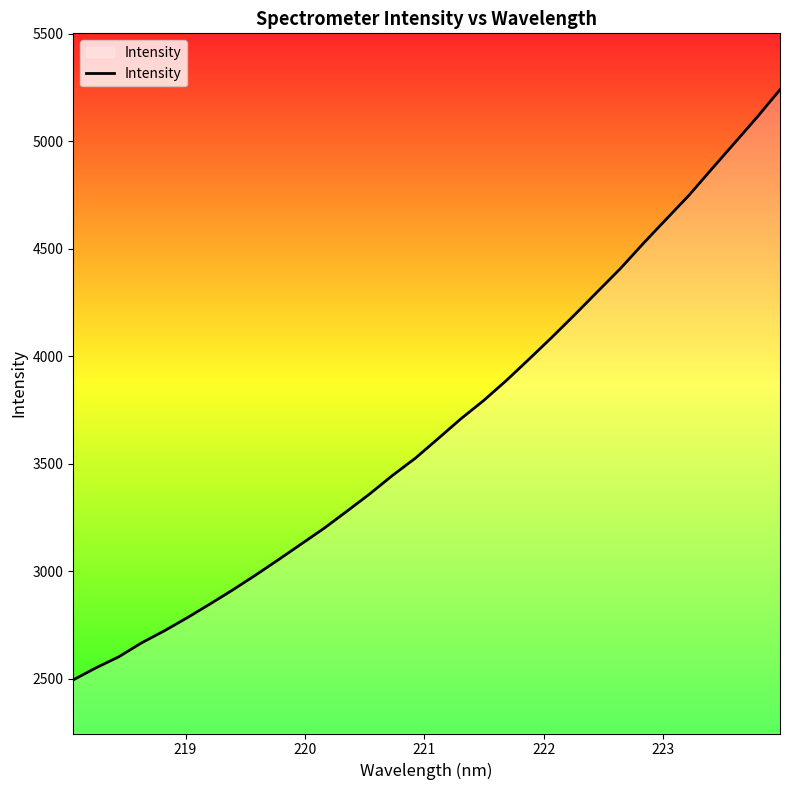

What is the greatest value displayed?

5240.7